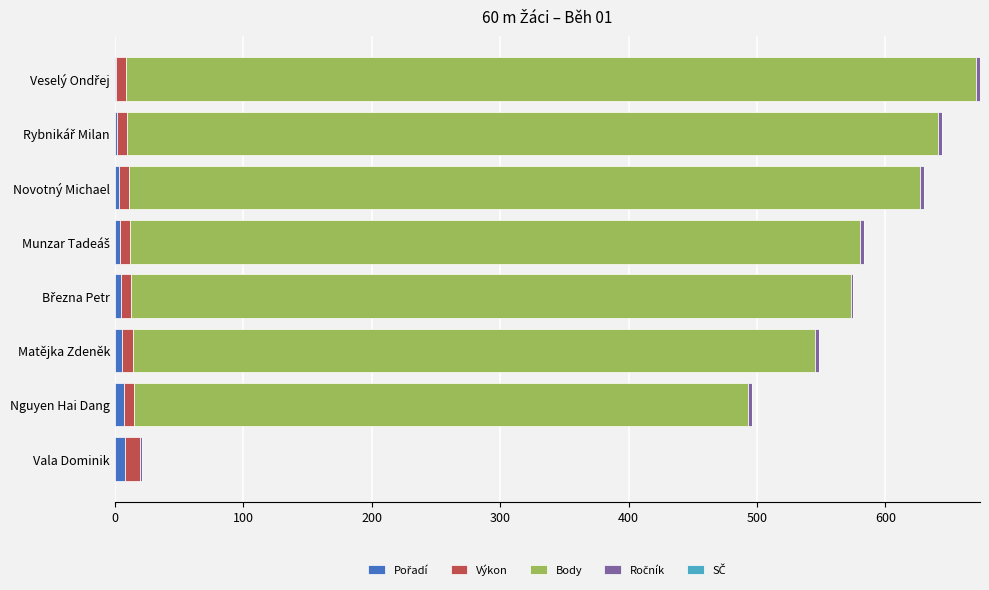

What is the difference between the maximum and minimum values in the Výkon series?

3.9